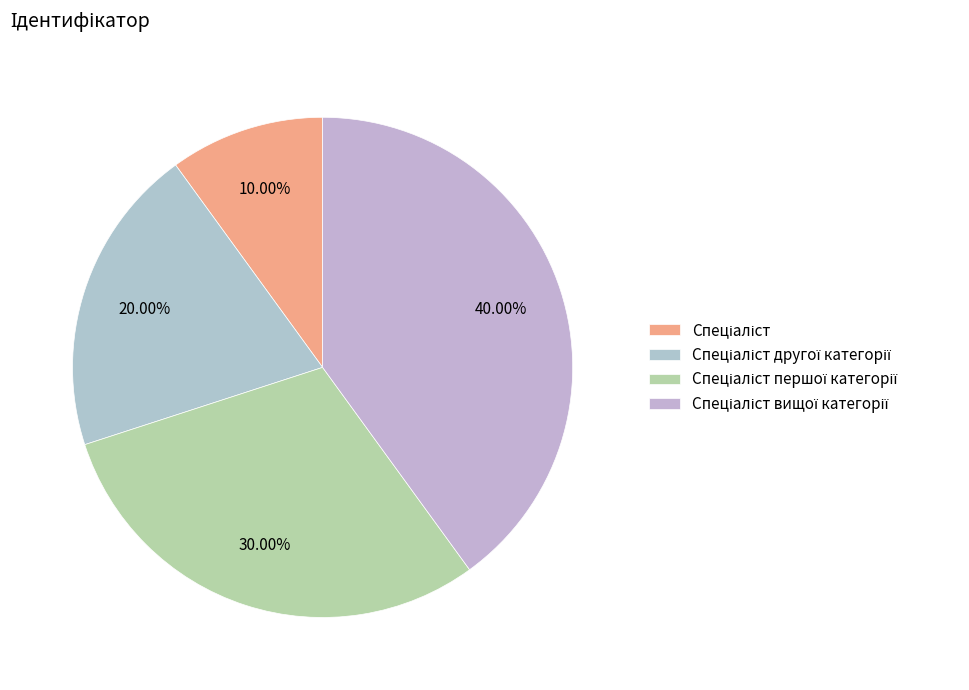

To the nearest percent, what portion does Спеціаліст вищої категорії represent?

40%